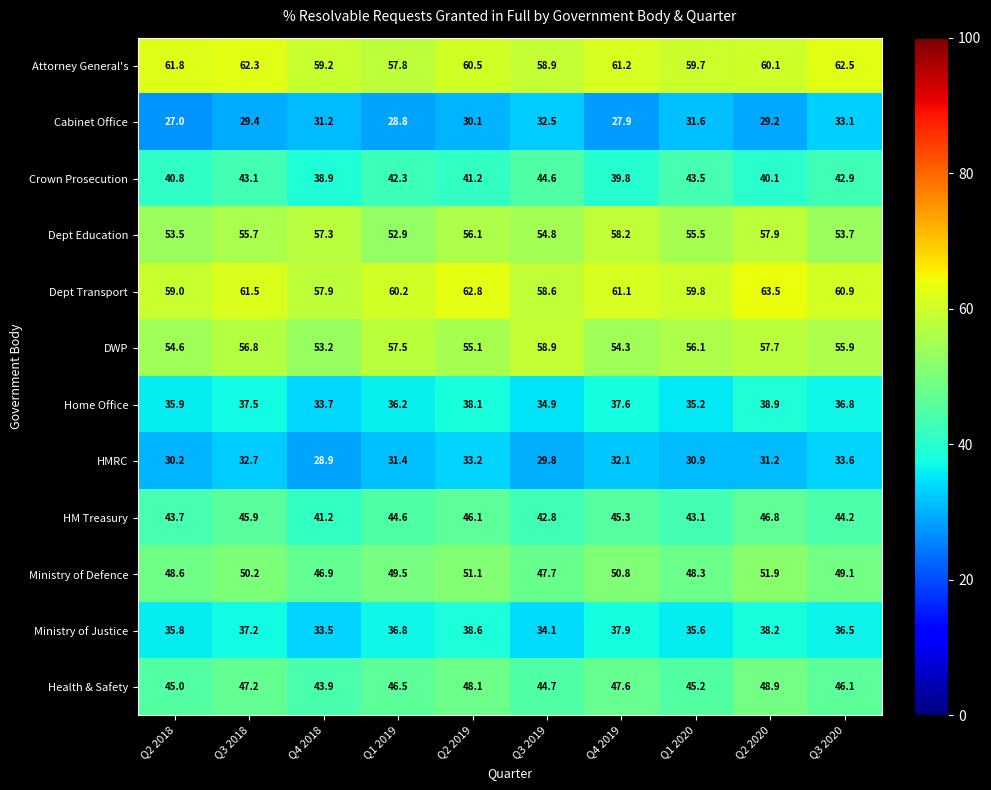

What is the spread (max minus min) of values at Q3 2018?

32.9